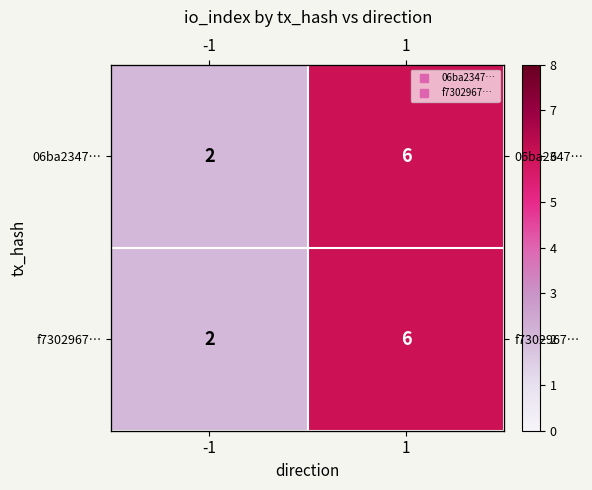

At which category is the sum across all series the highest?

1